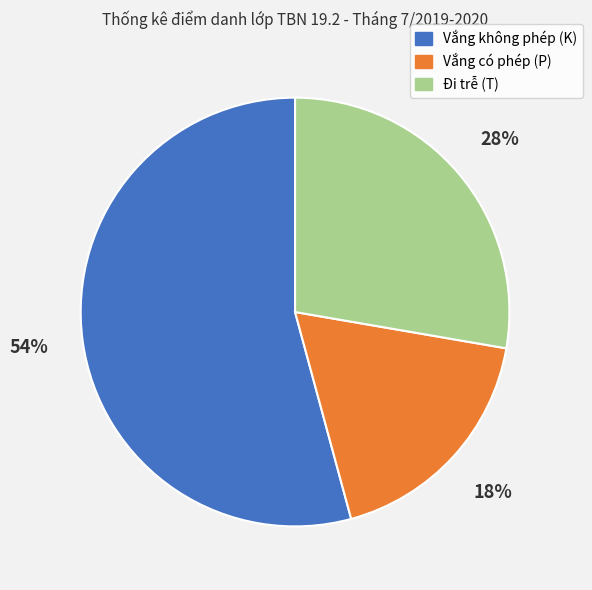

To the nearest percent, what percentage of the pie is Vắng có phép (P)?

18%